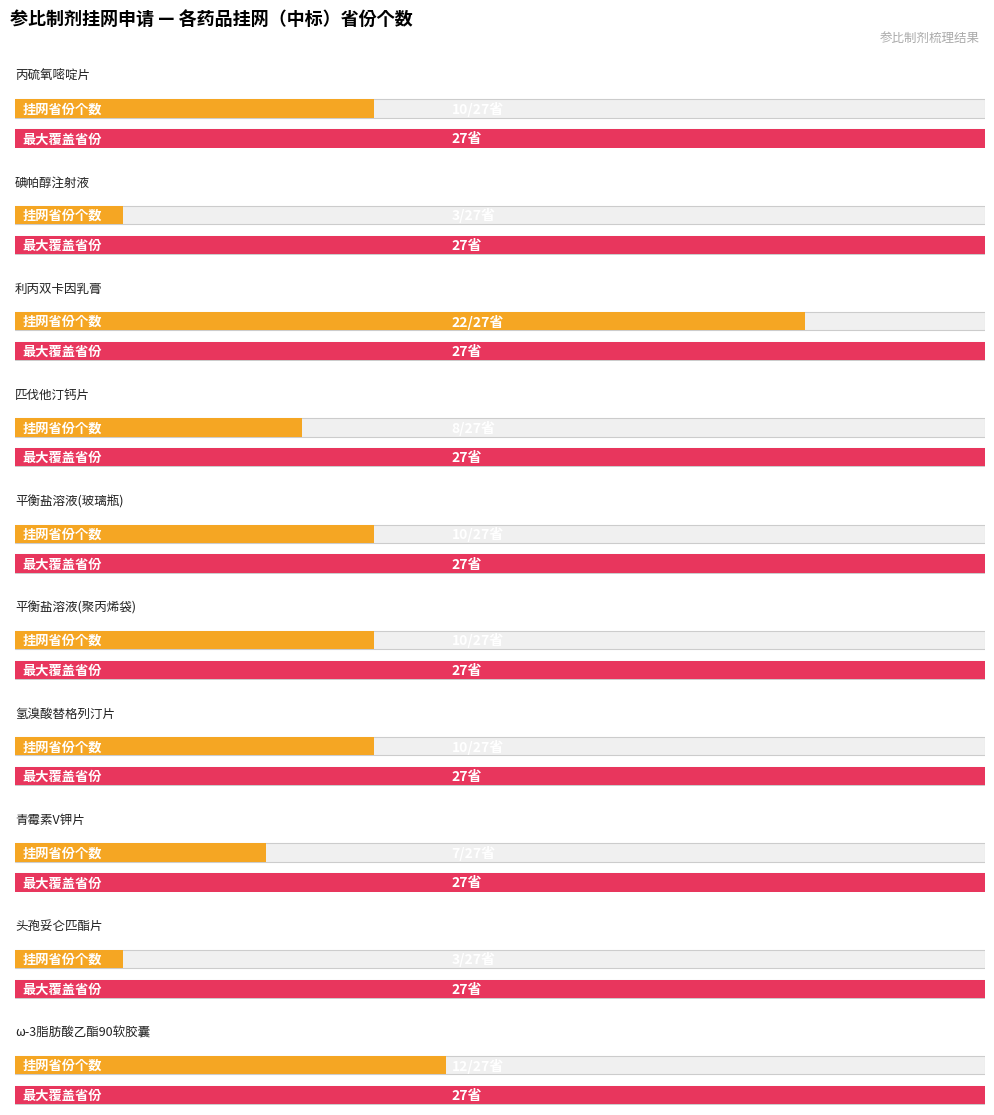

Reading left to right, list all the values displayed in this chart.

10	3	22	8	10	10	10	7	3	12